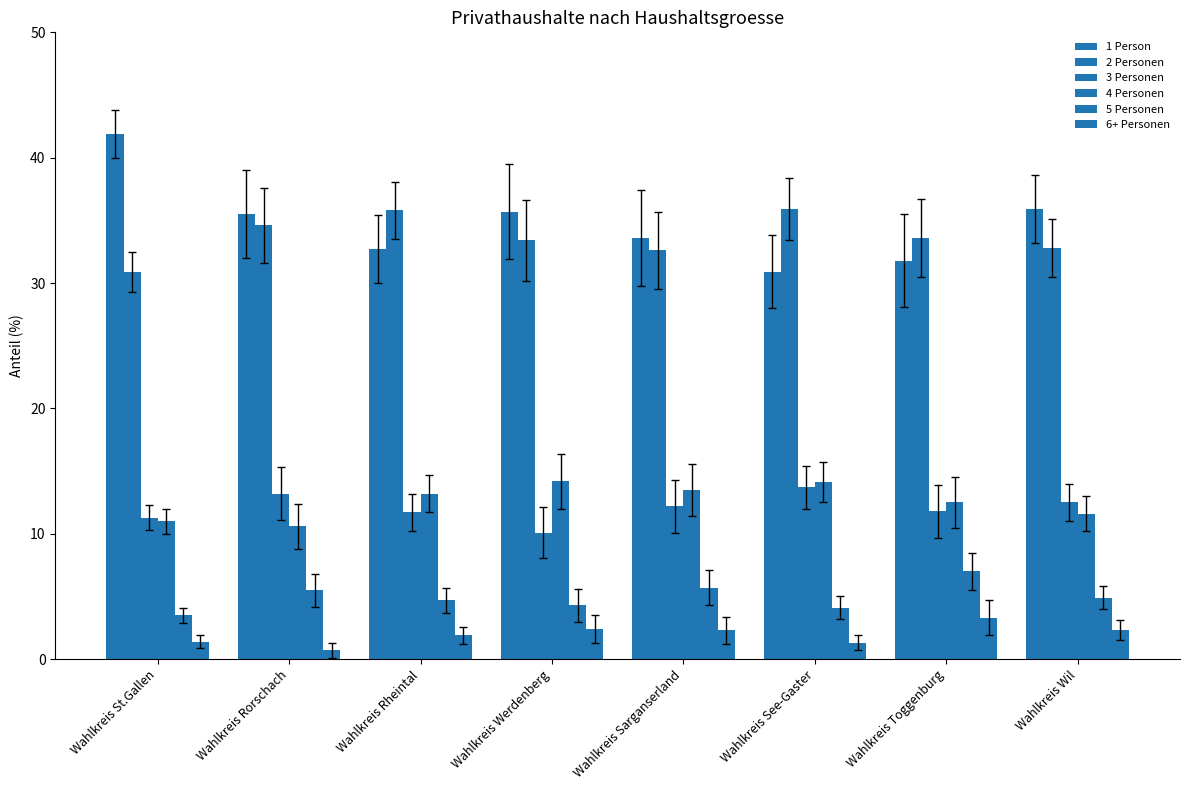

How many series are shown in this chart?

6